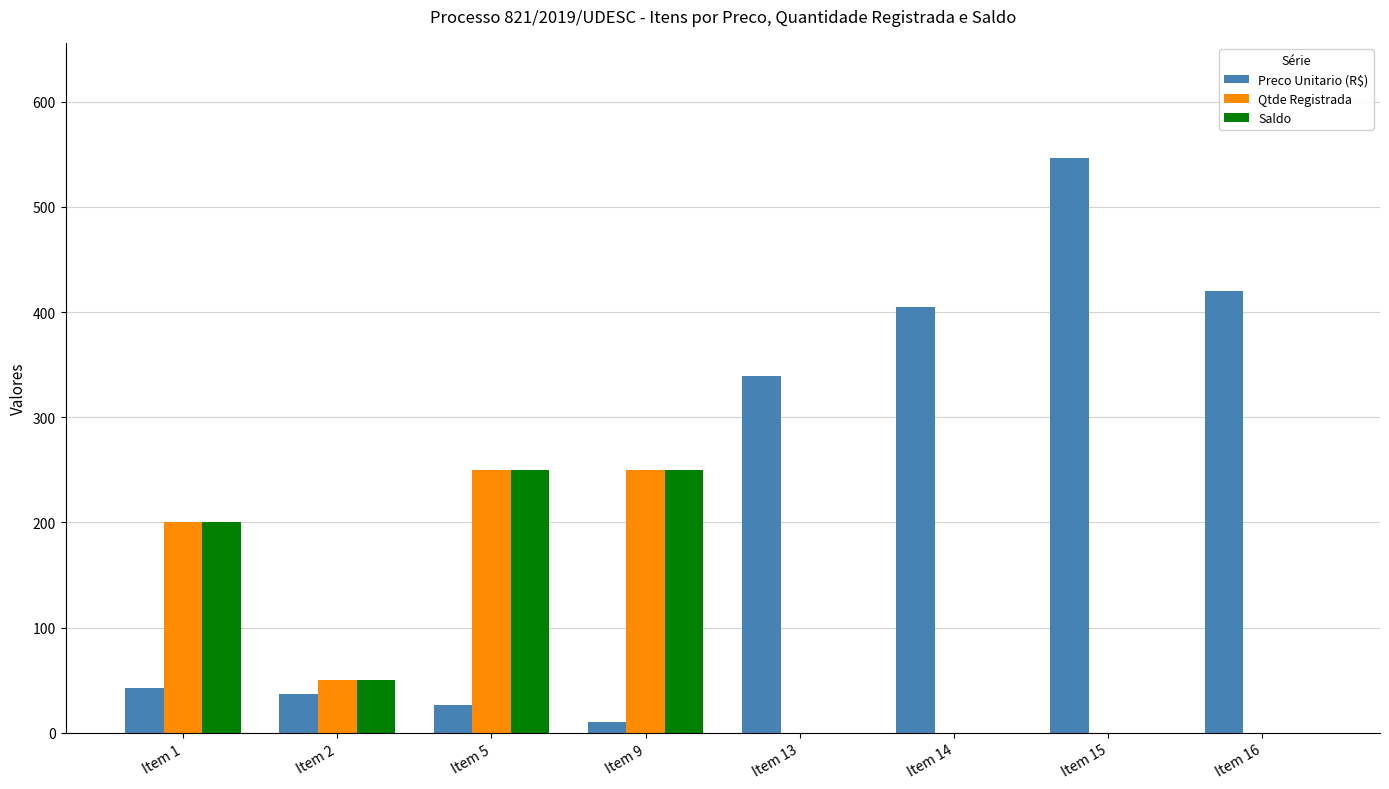

What is the sum of all Preco Unitario (R$) values?

1826.5